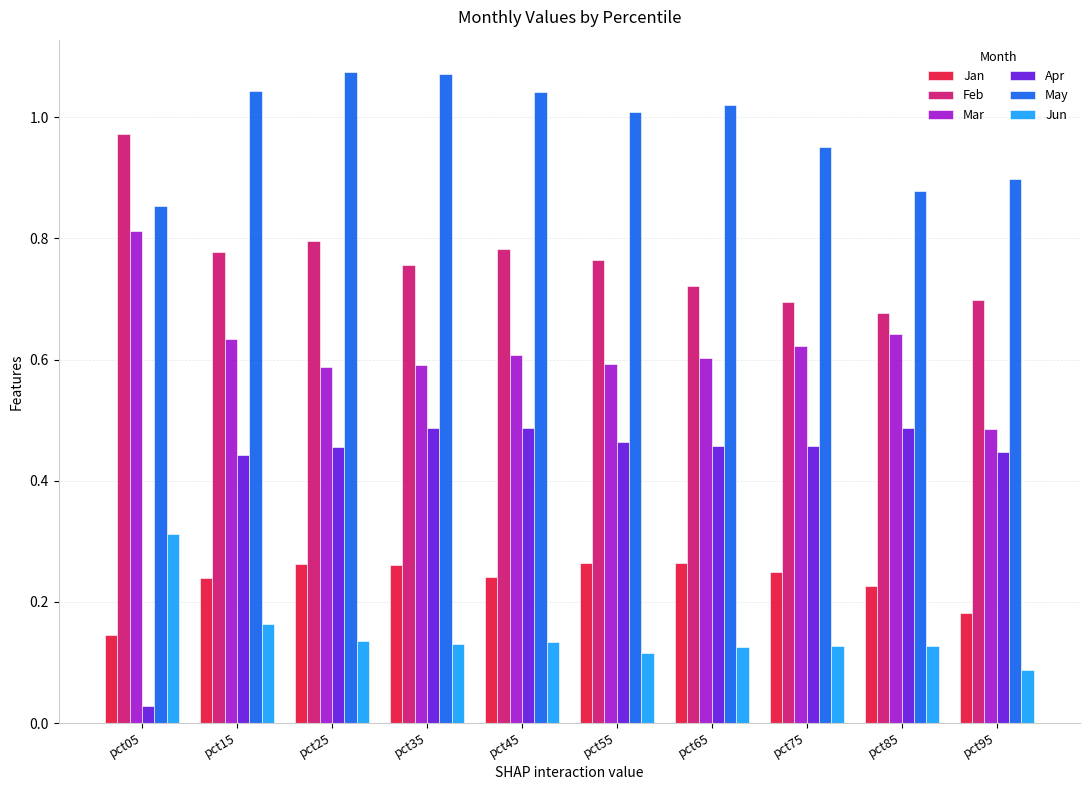

Rank the series by their maximum value, from lowest to highest.

Jan, Jun, Apr, Mar, Feb, May